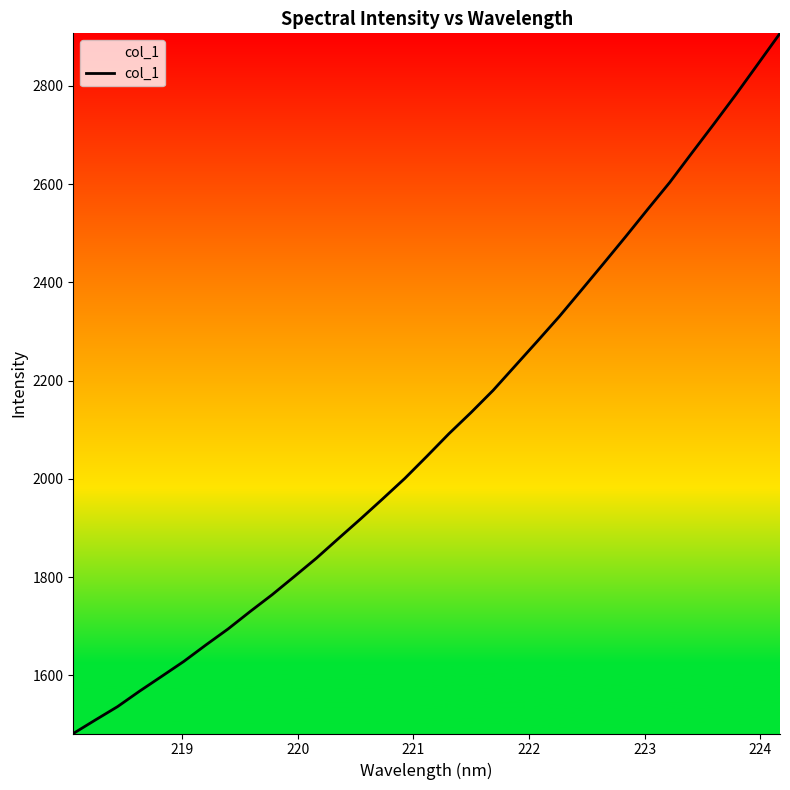

What is the smallest value displayed?

1481.8